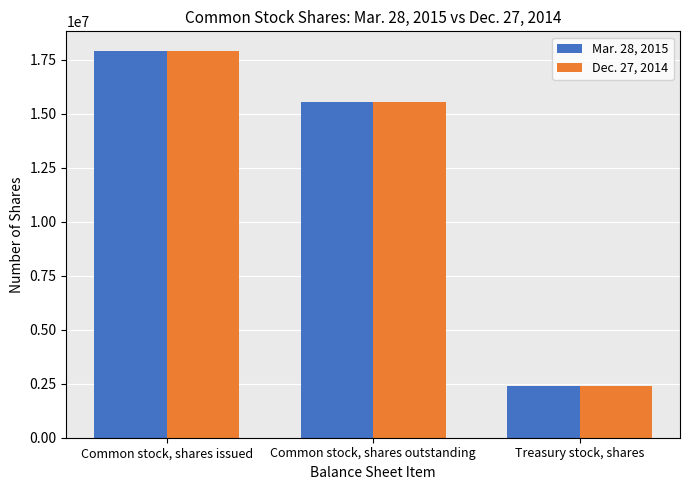

What is the maximum value for Dec. 27, 2014?

17912184